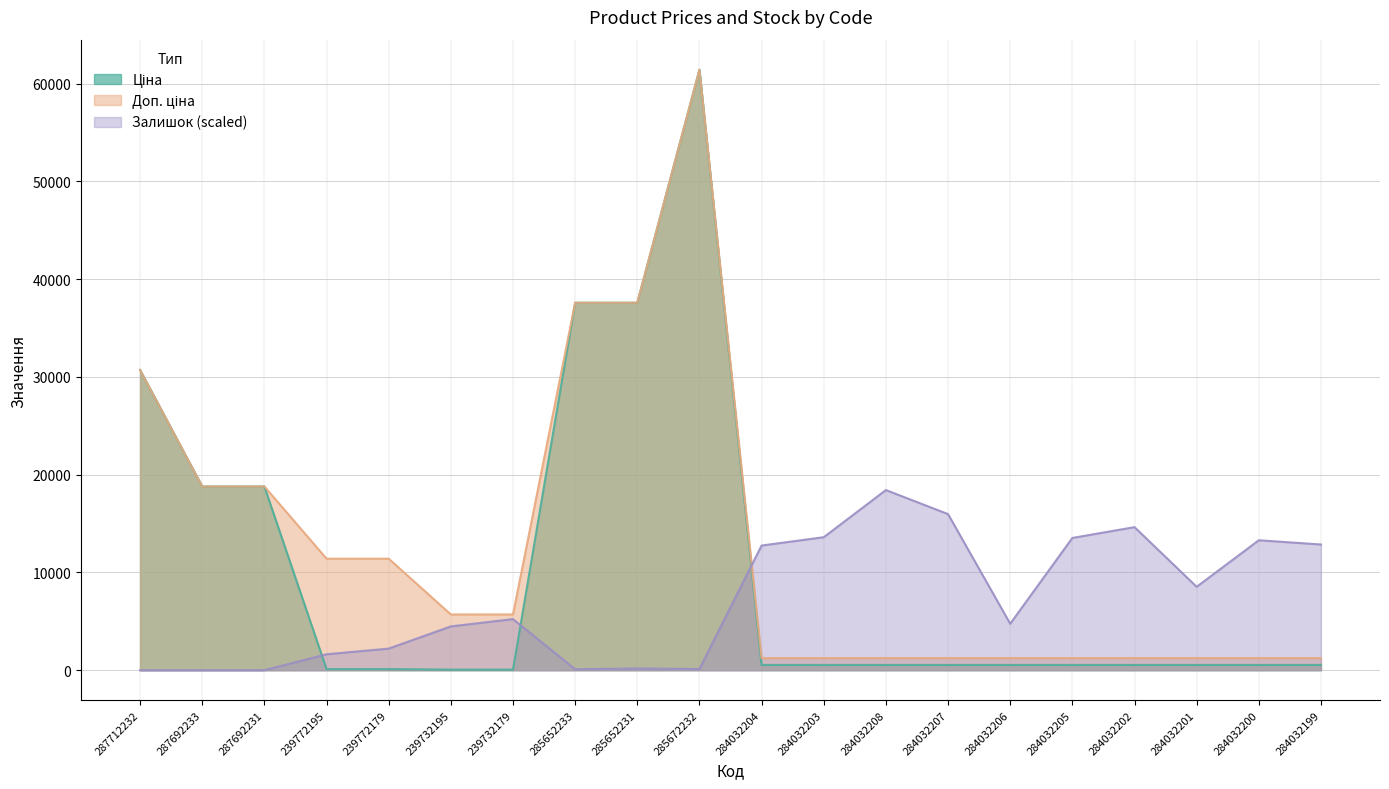

At which category does Ціна reach its first local peak?

285672232